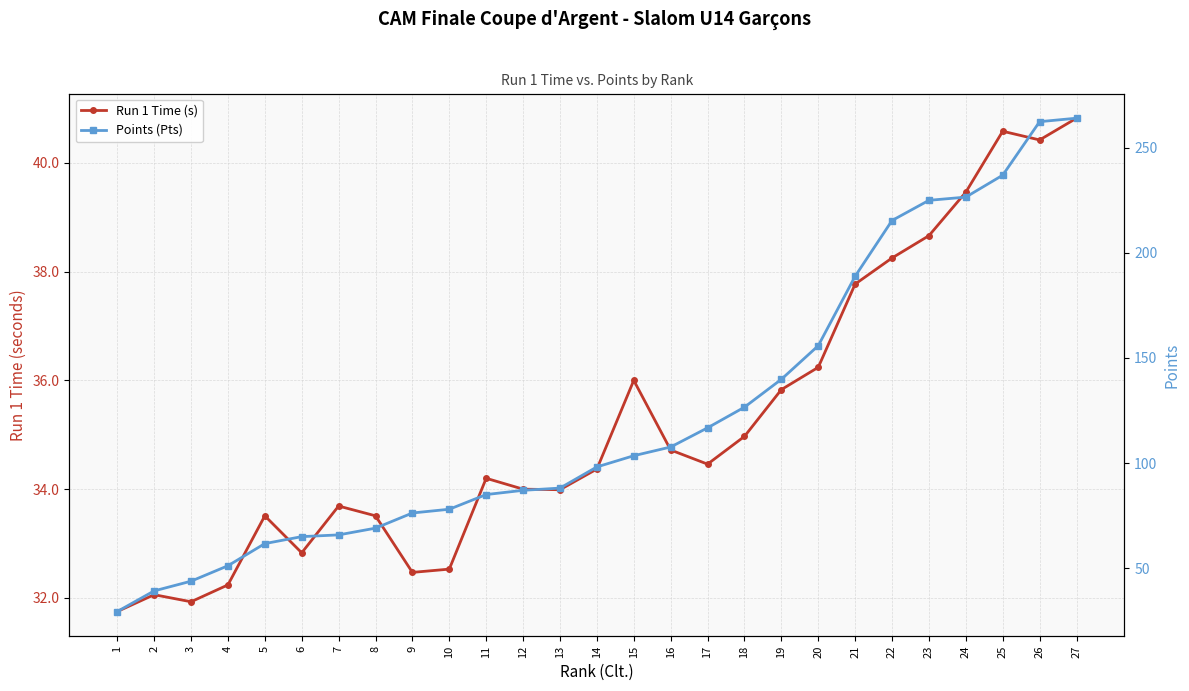

What is the difference between the Points (Pts) values at 13 and 1?

58.7